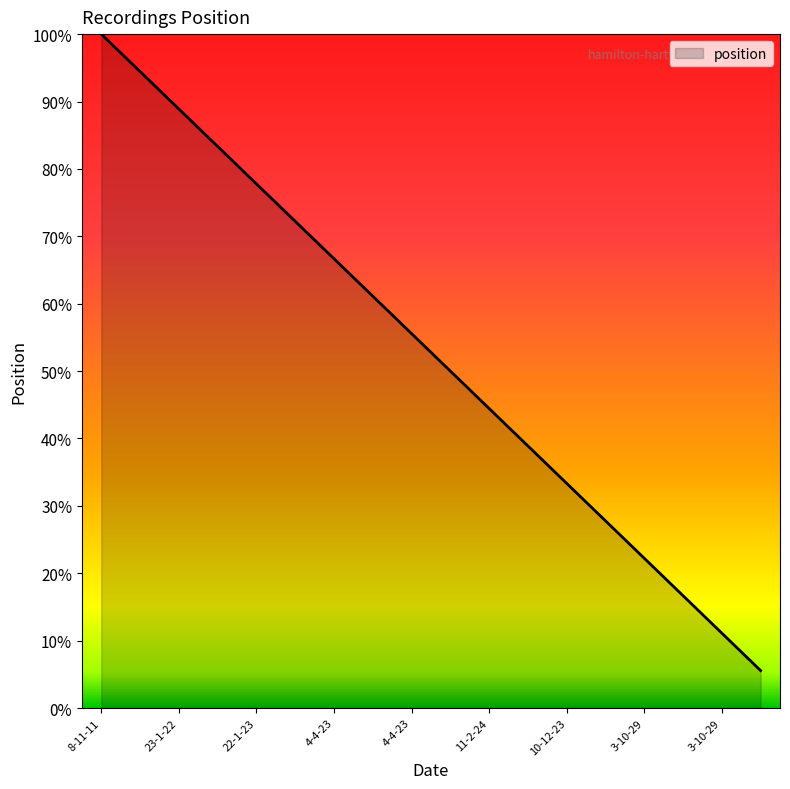

True or false: the data has more than 2 interior local peaks.

False